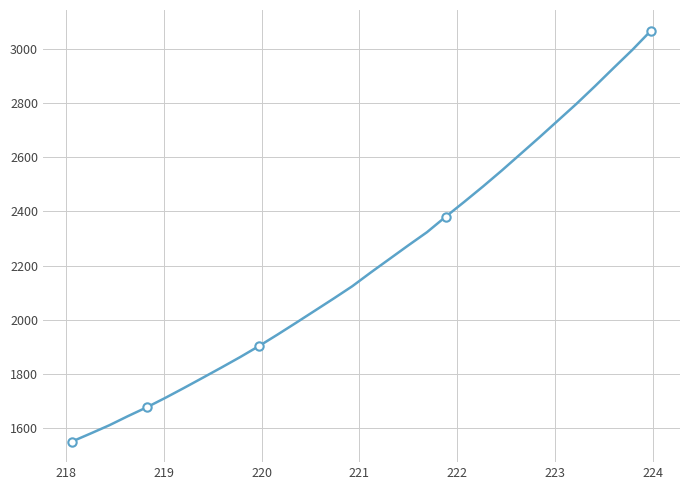

Reading right to left, transcribe all the data shown in this chart.

3069.7	2998.3	2931.6	2864.1	2798.3	2735.8	2673.4	2612.4	2551.4	2492.7	2436.1	2380.6	2323.5	2274.7	2224.7	2174.8	2123.4	2077.7	2033.0	1988.4	1944.4	1901.7	1861.1	1822.5	1784.6	1747.0	1710.2	1675.1	1642.6	1608.6	1578.2	1548.4